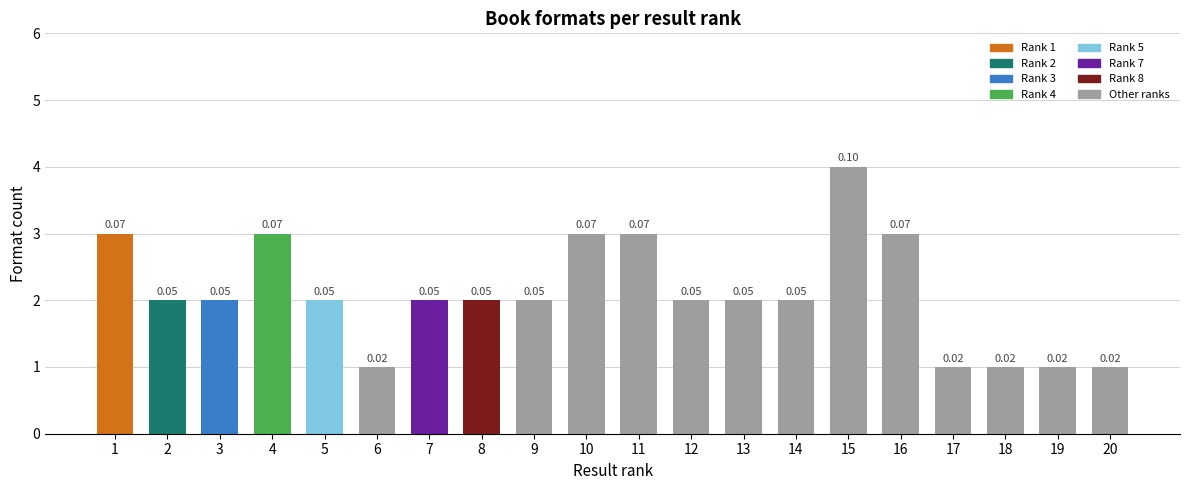

Reading left to right, what are all the values shown in this chart?

1=3	2=2	3=2	4=3	5=2	6=1	7=2	8=2	9=2	10=3	11=3	12=2	13=2	14=2	15=4	16=3	17=1	18=1	19=1	20=1